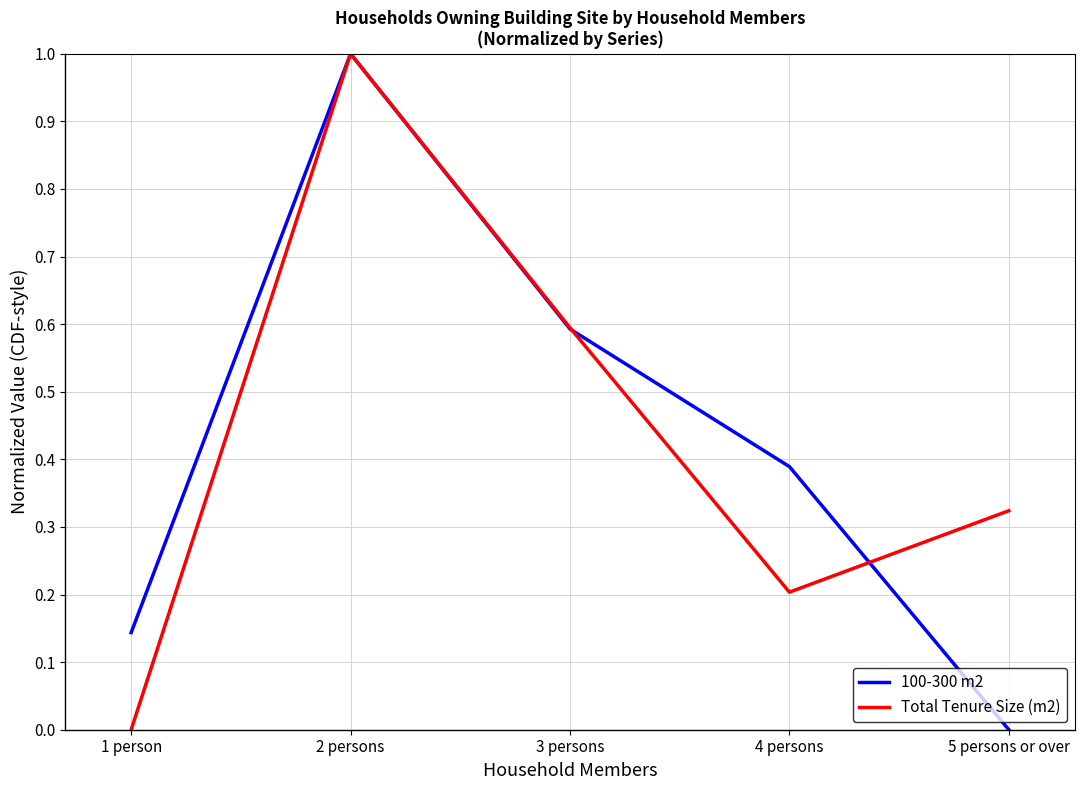

List the labels in order of 100-300 m2 value, largest first.

2 persons, 3 persons, 4 persons, 1 person, 5 persons or over